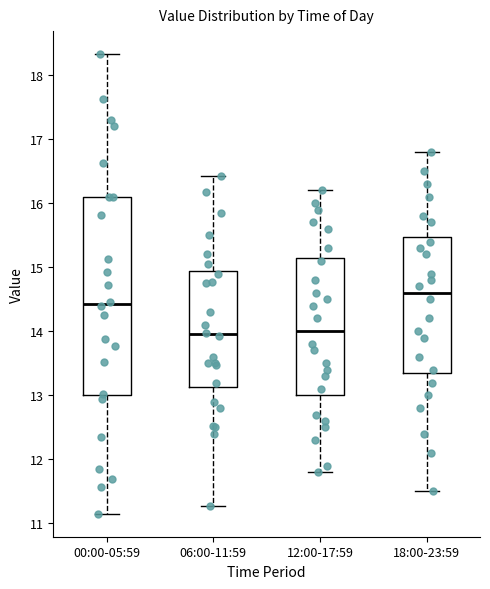

Where does the median line of the box for 18:00-23:59 sit on the y-axis? The values are not printed on the chart, so give them approximately, as read against the axis.

14.6